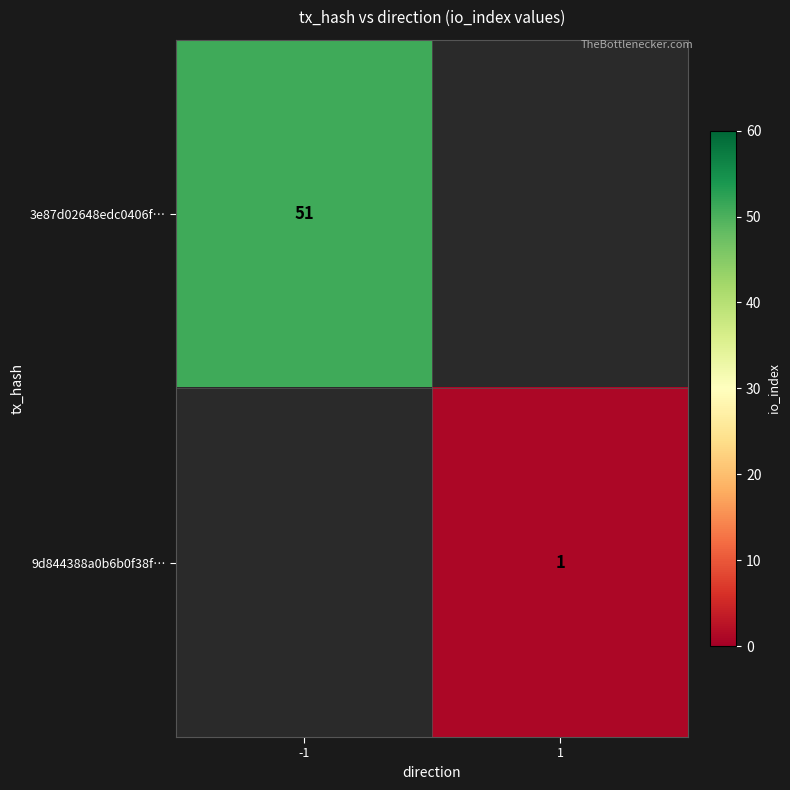

Is the value of 3e87d02648edc0406f… at -1 greater than the value of 9d844388a0b6b0f38f… at 1?

Yes